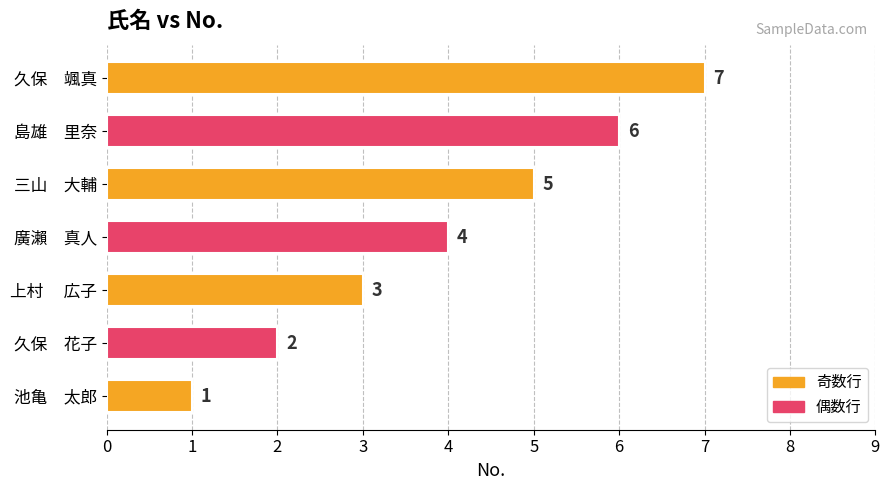

List the labels in order of value, largest first.

久保　颯真, 島雄　里奈, 三山　大輔, 廣瀨　真人, 上村 　広子, 久保　花子, 池亀　太郎